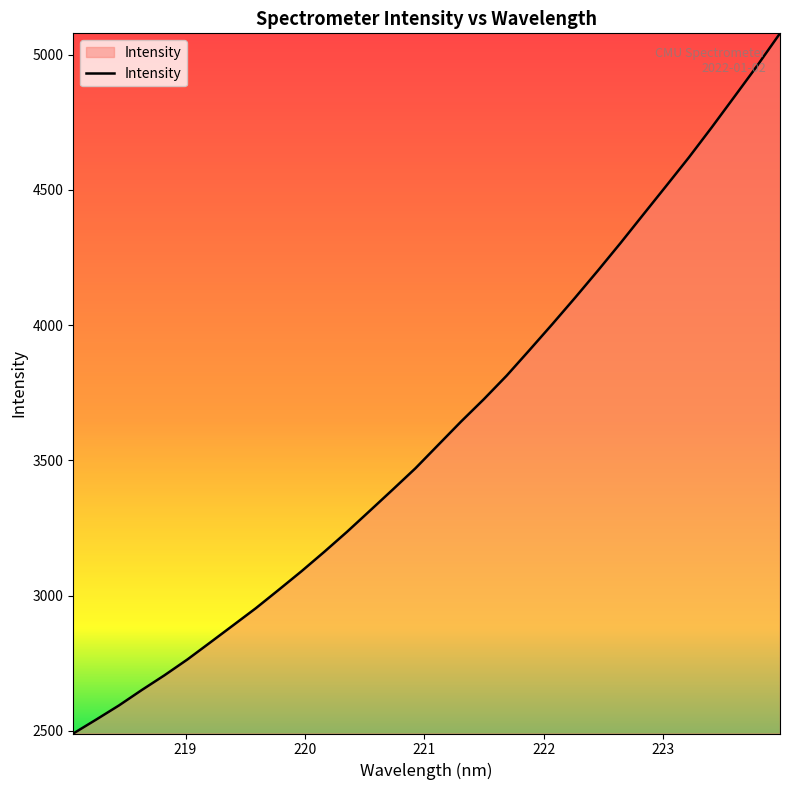

What is the minimum value shown in the chart?

2490.2